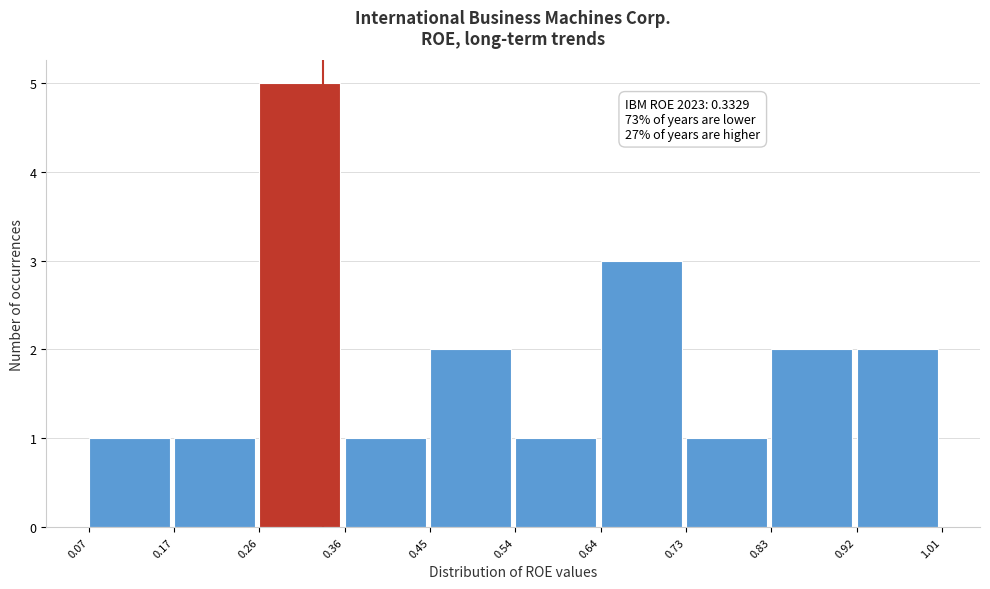

Over which range of the x-axis is the bar tallest?

0.26 to 0.36